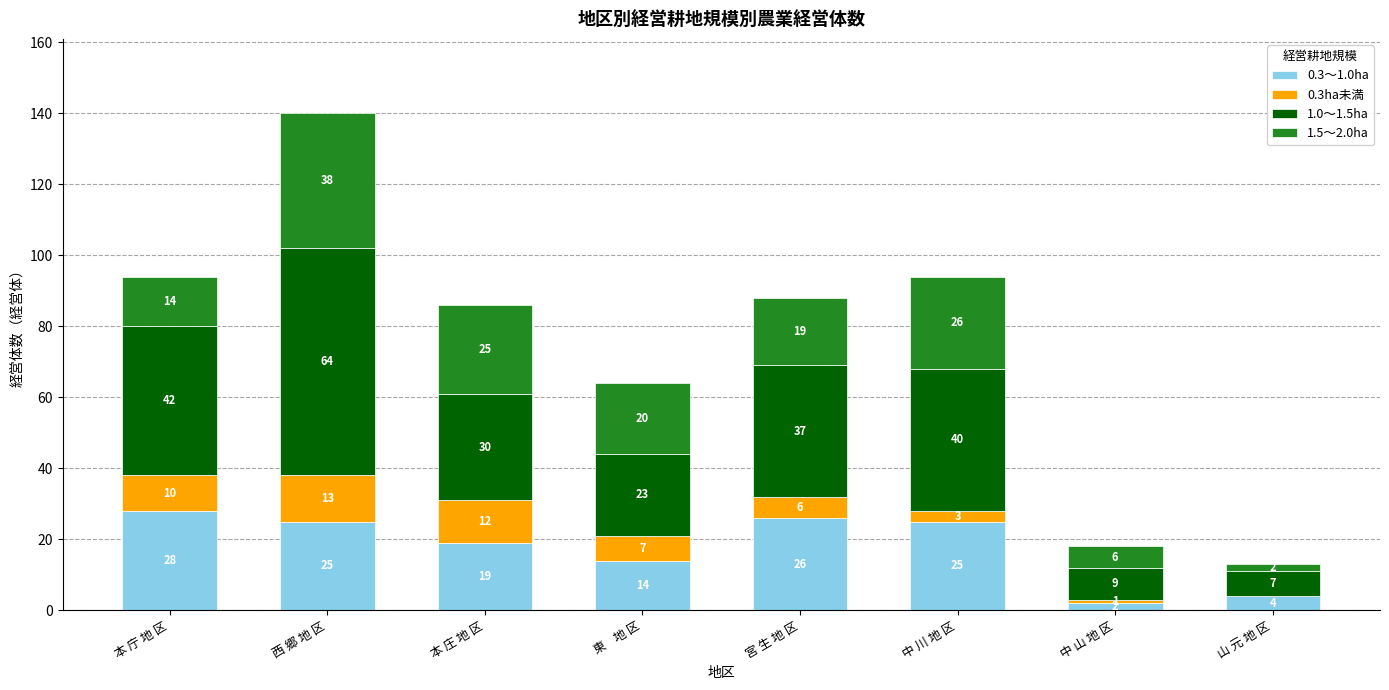

The 0.3～1.0ha series shows 4 at 山 元 地 区. True or false?

True